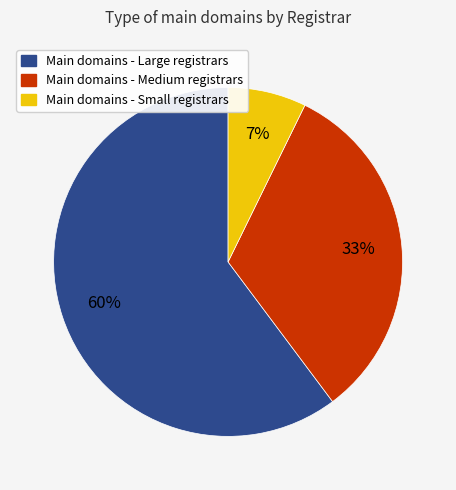

Is there a majority slice in this chart?

Yes